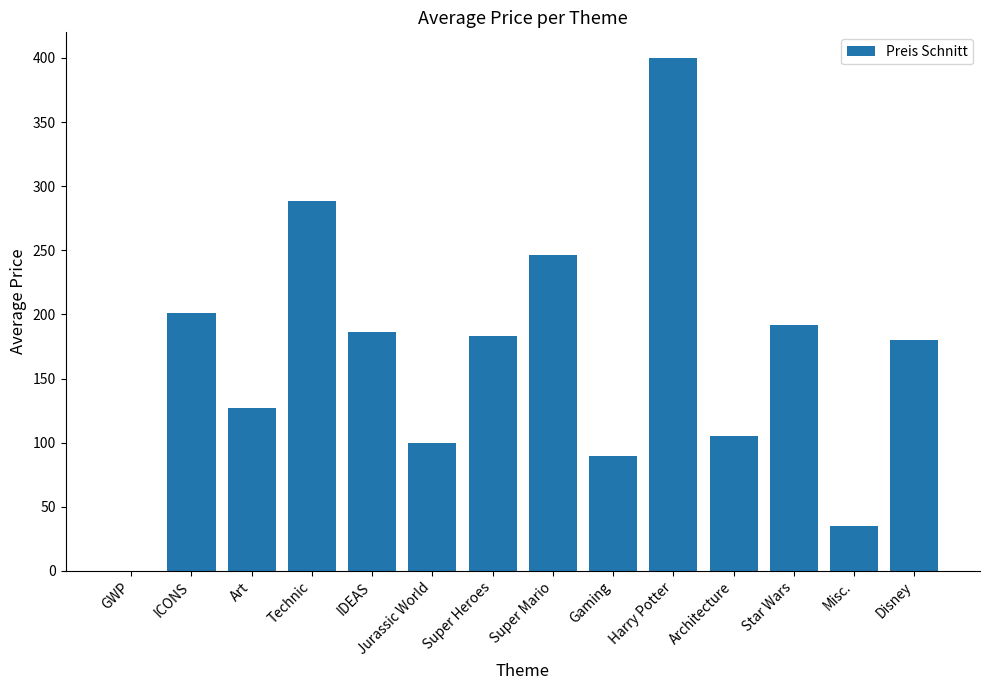

What is the change in value from Art to Super Heroes?

+55.9